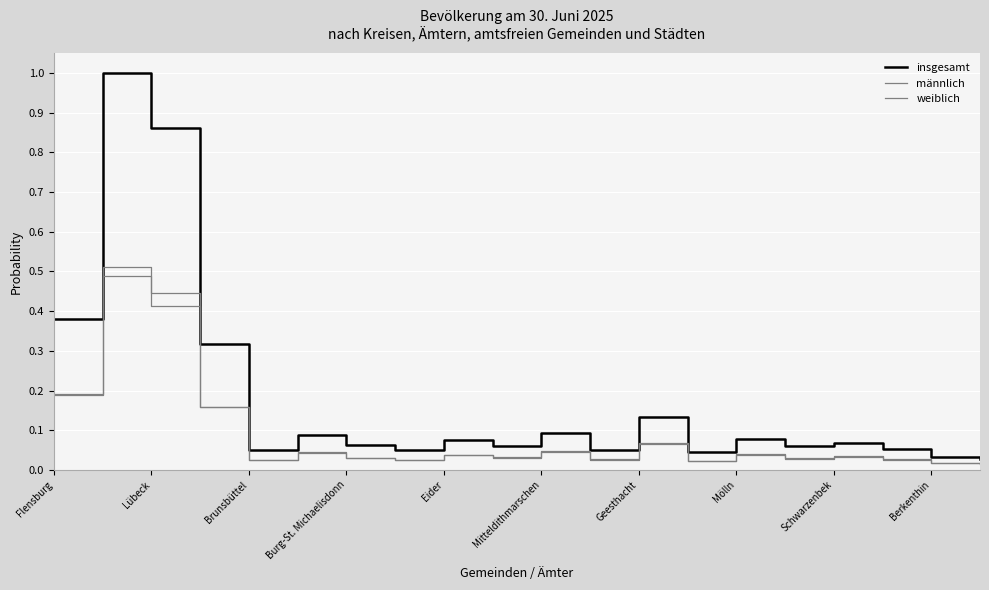

At which category does the chart reach its peak across all series?

Lübeck